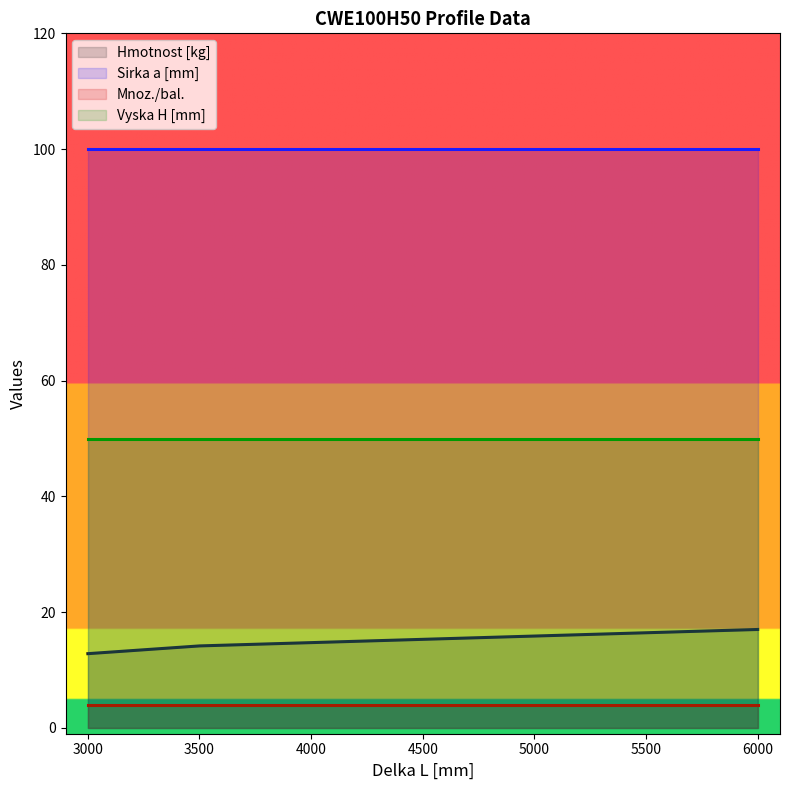

True or false: Vyska H [mm] has a value of 87.0 at 3000.

False